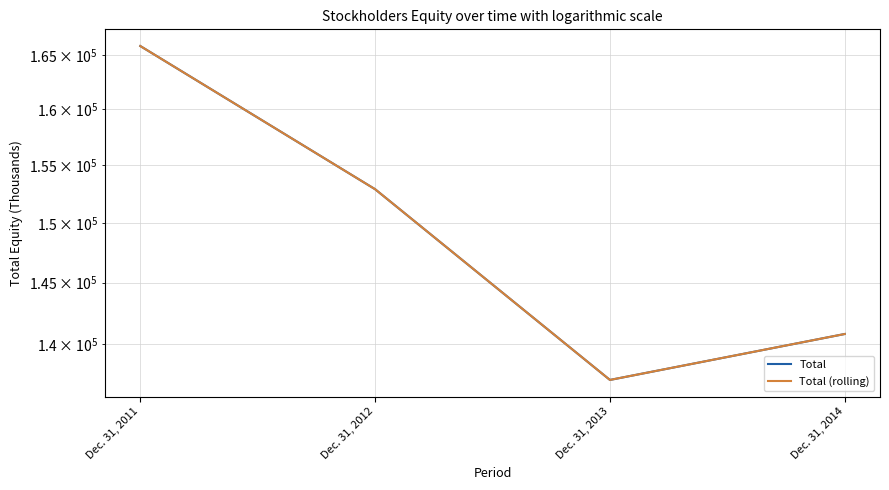

What is the lowest value of the Total (rolling) series?

137209